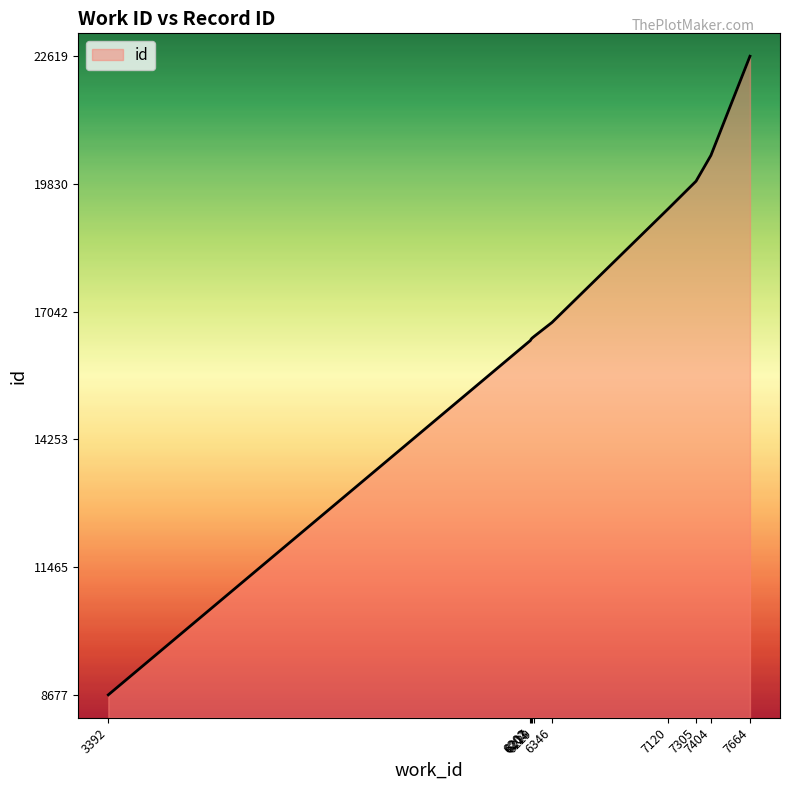

What is the maximum value shown in the chart?

22619